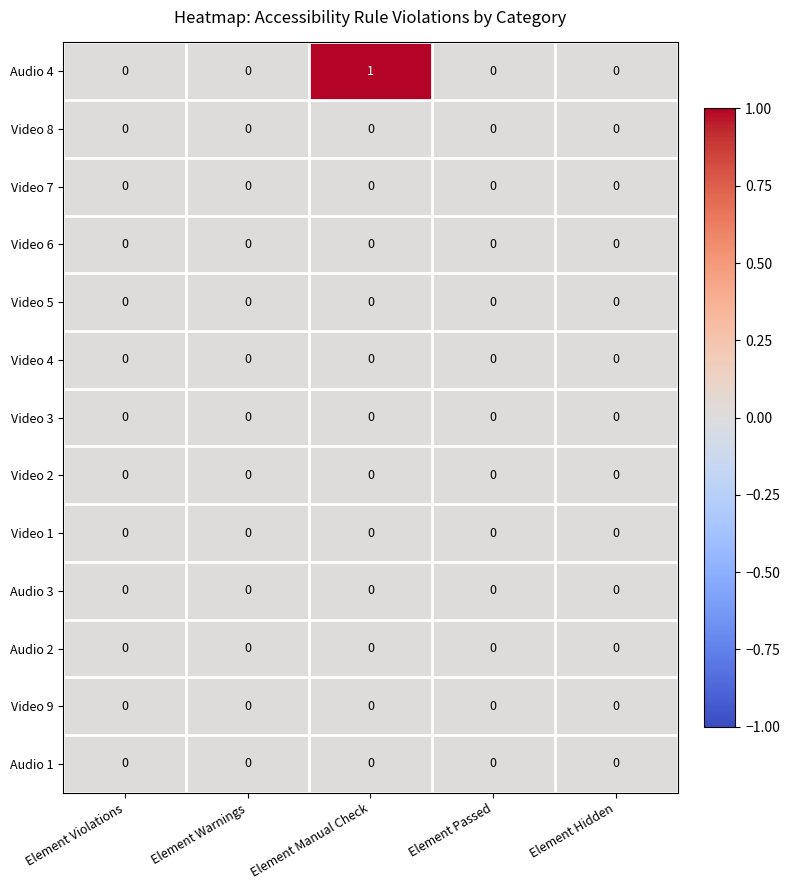

At which category is the sum across all series the highest?

Element Manual Check